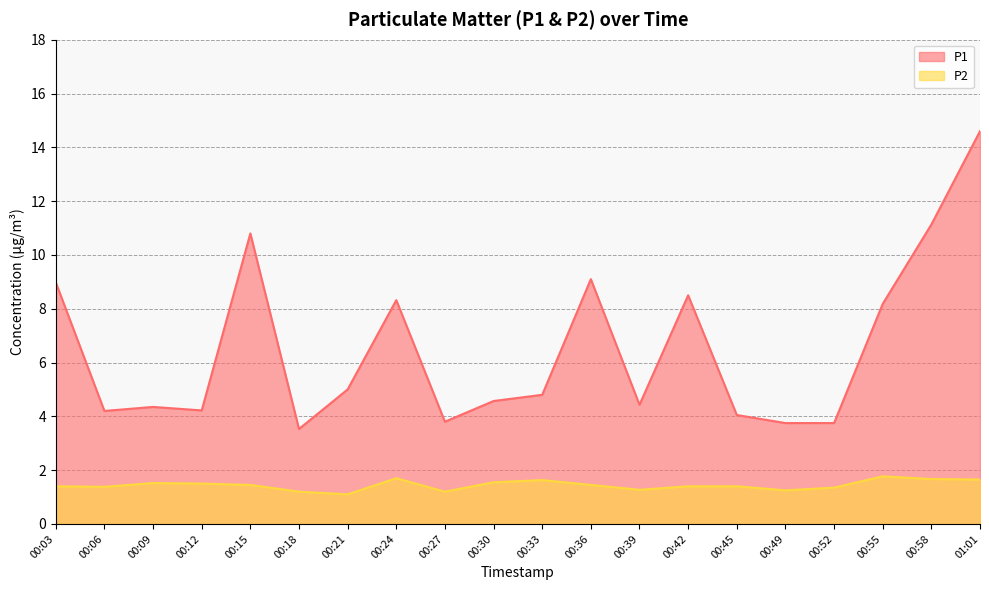

Does the chart have visible grid lines?

Yes